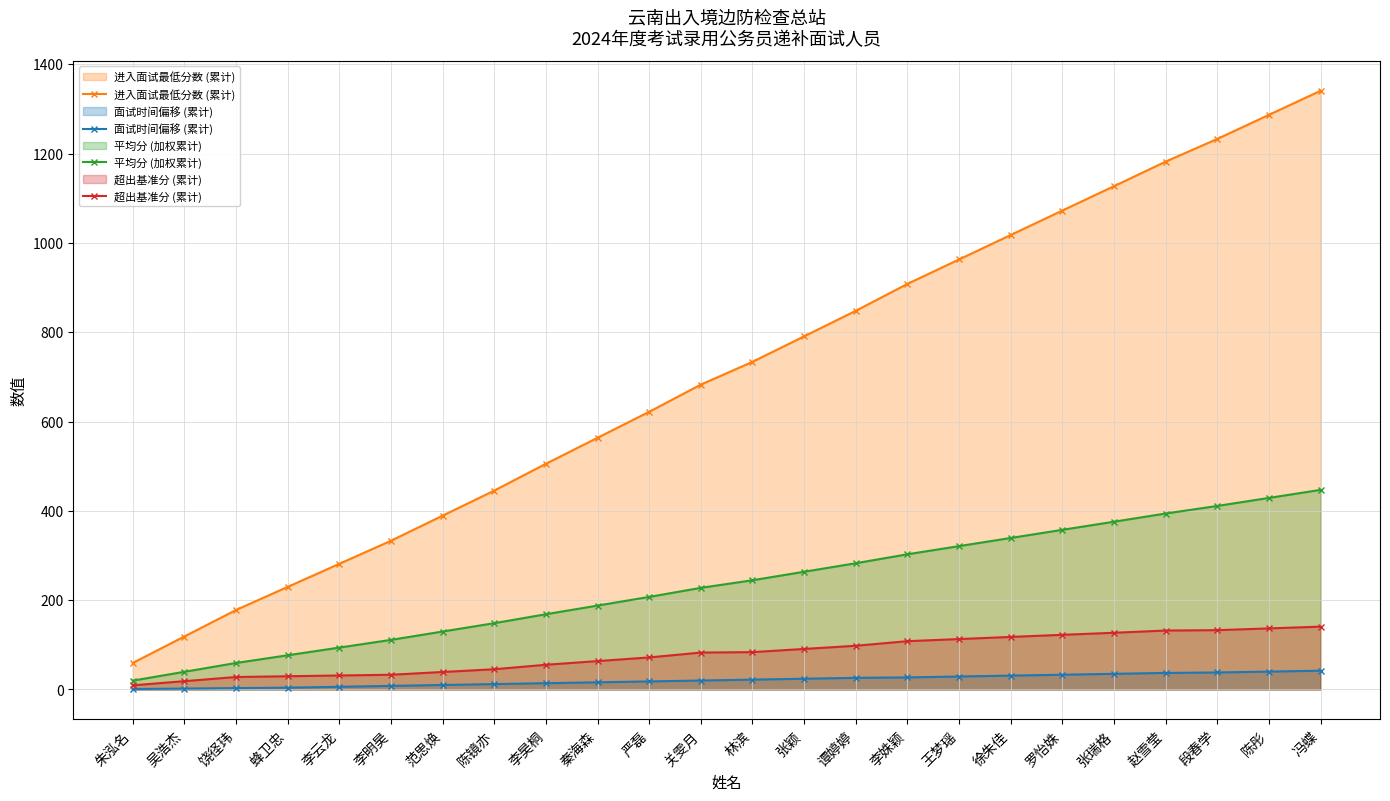

What is the label of the 4th point from the left?

蜂卫忠